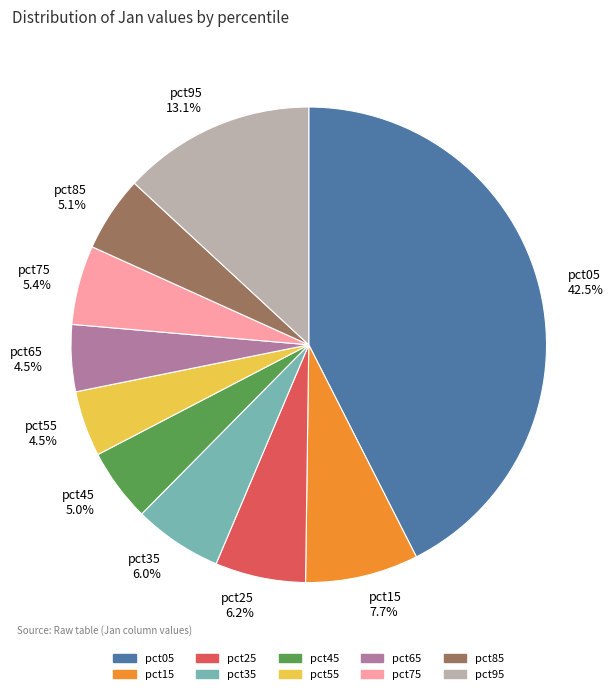

Is it true that pct45 is 5% of the pie?

True